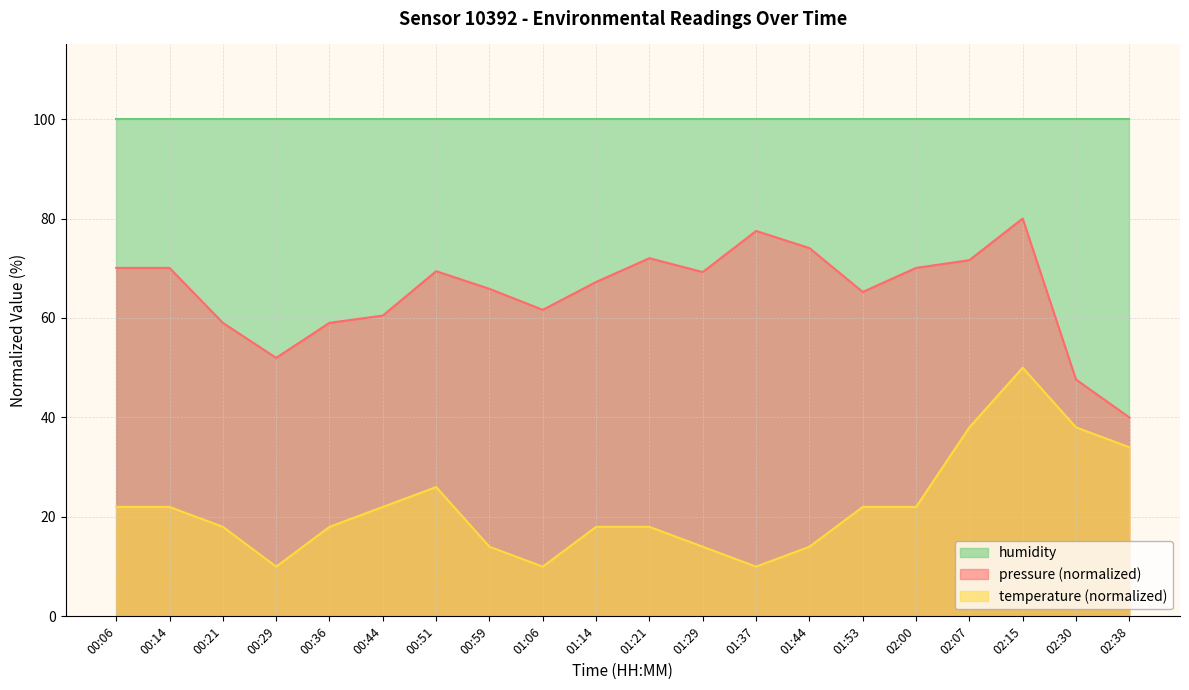

At which category is the sum across all series the highest?

02:15